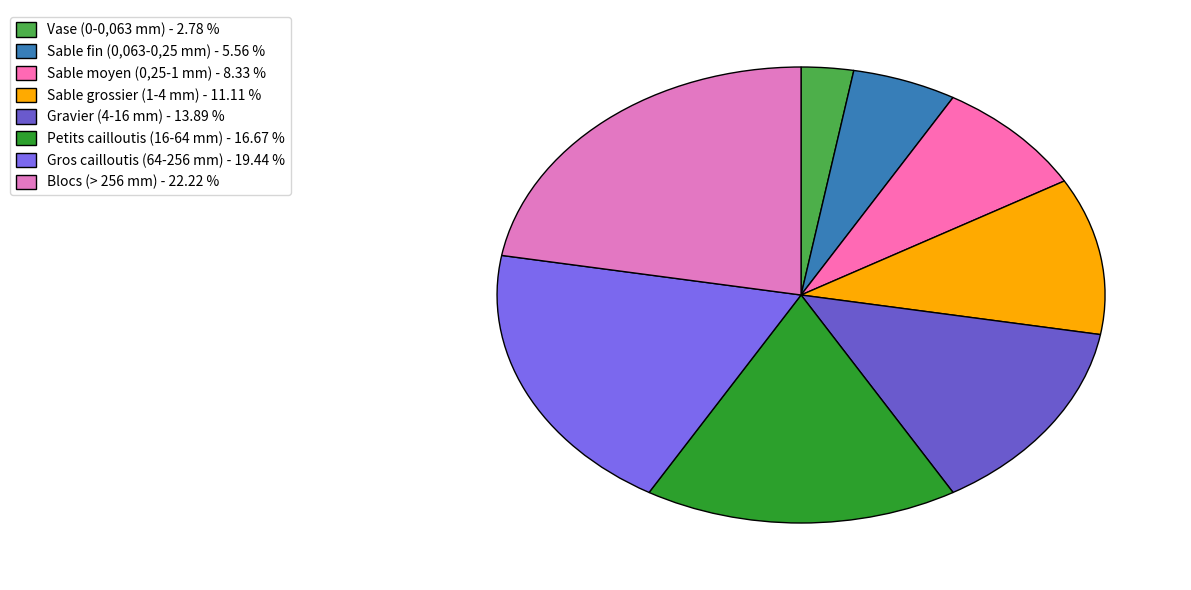

The Sable moyen (0,25-1 mm) slice represents 1% of the pie. True or false?

False